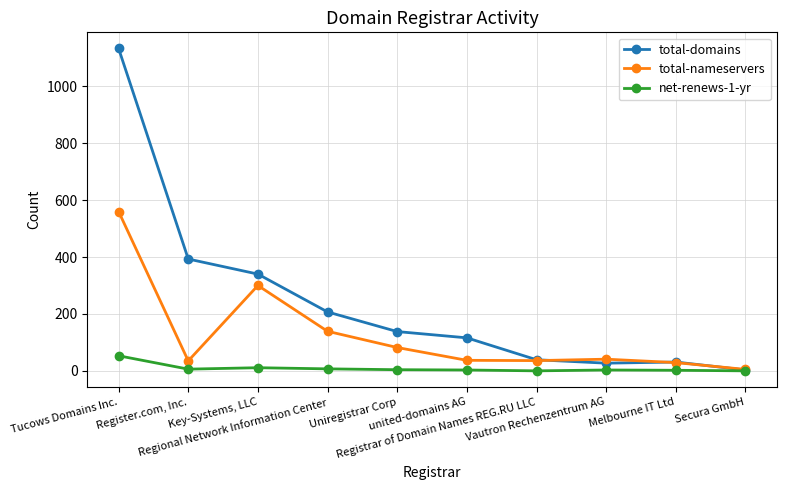

What are all the series names shown in the legend?

total-domains, total-nameservers, net-renews-1-yr